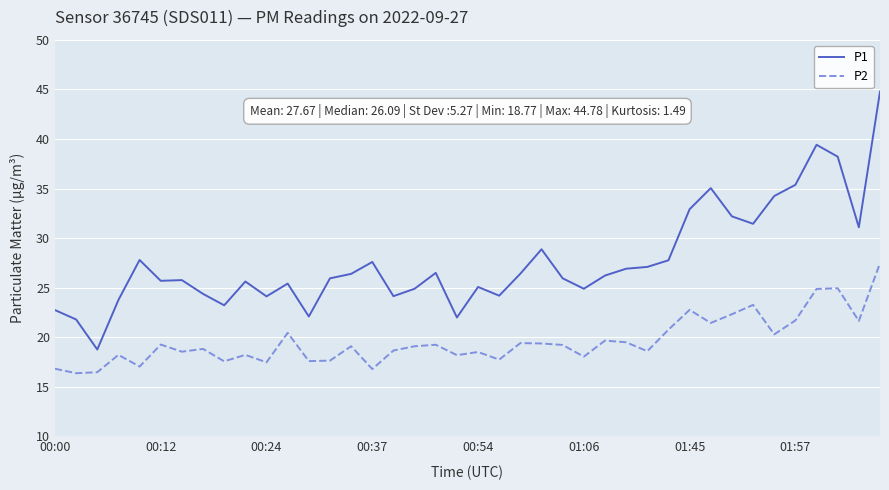

What is the difference between the maximum and minimum values in the P1 series?

26.0